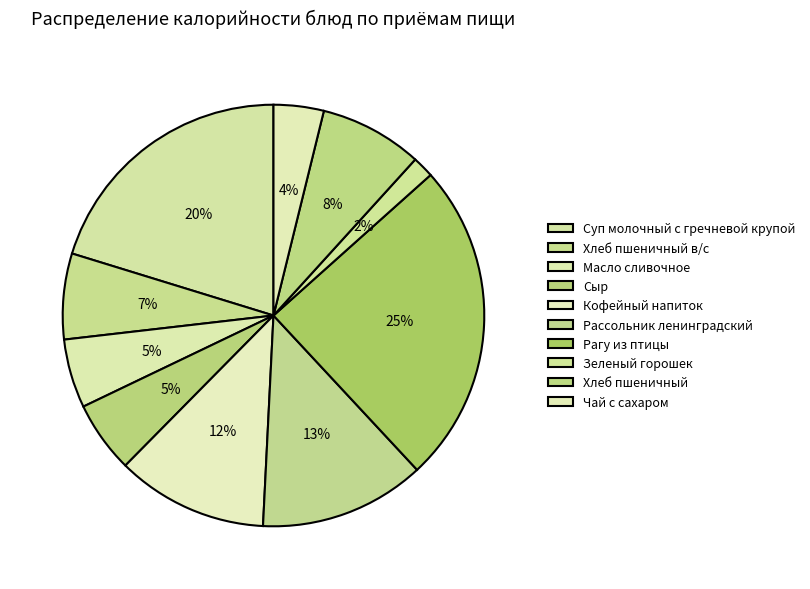

True or false: Кофейный напиток accounts for 12% of the total.

True